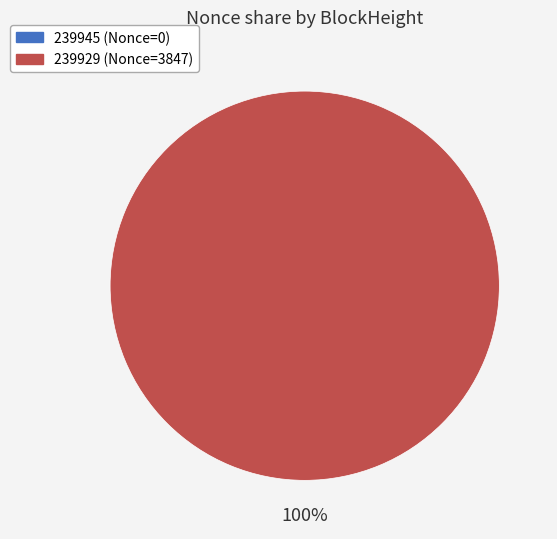

Does any single category account for the majority?

Yes